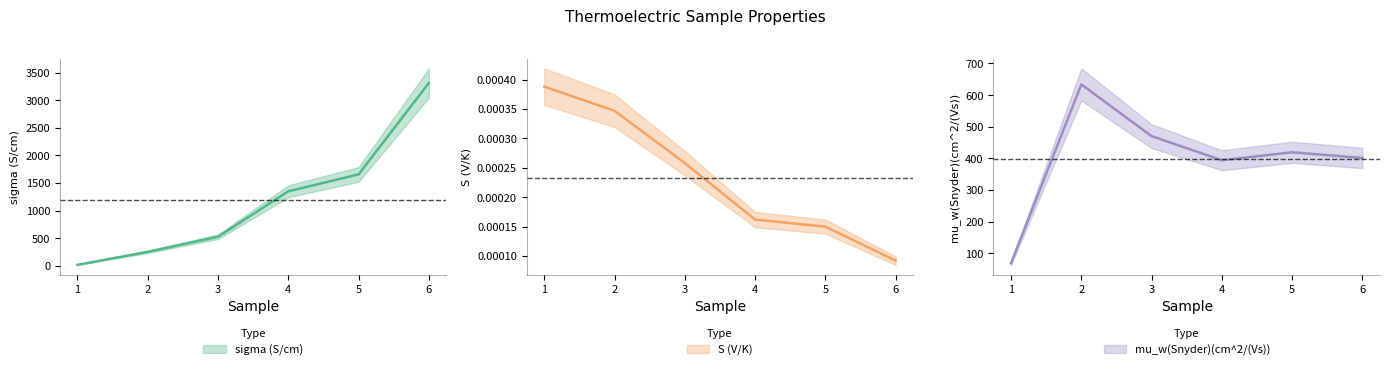

What is the value of the sigma (S/cm) point at the 2nd from the left?

252.5